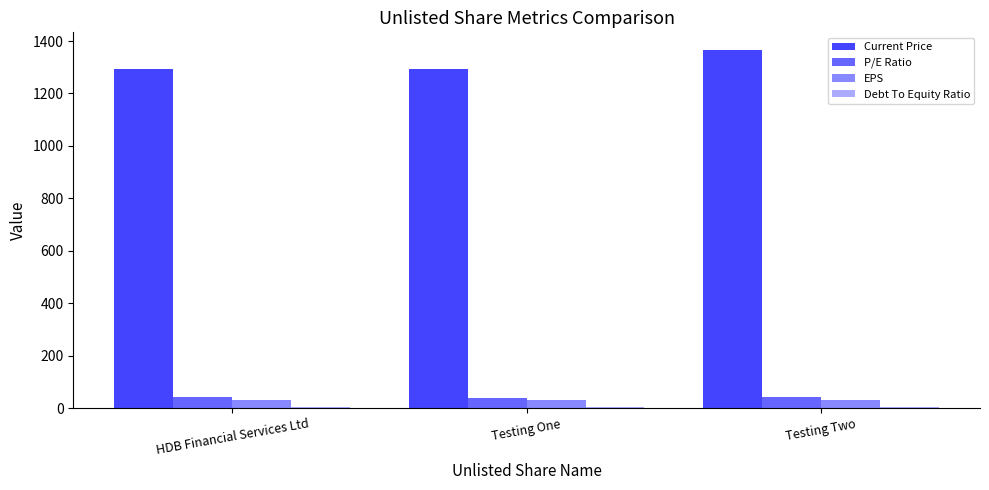

What is the label of the 1st bar from the left?

HDB Financial Services Ltd